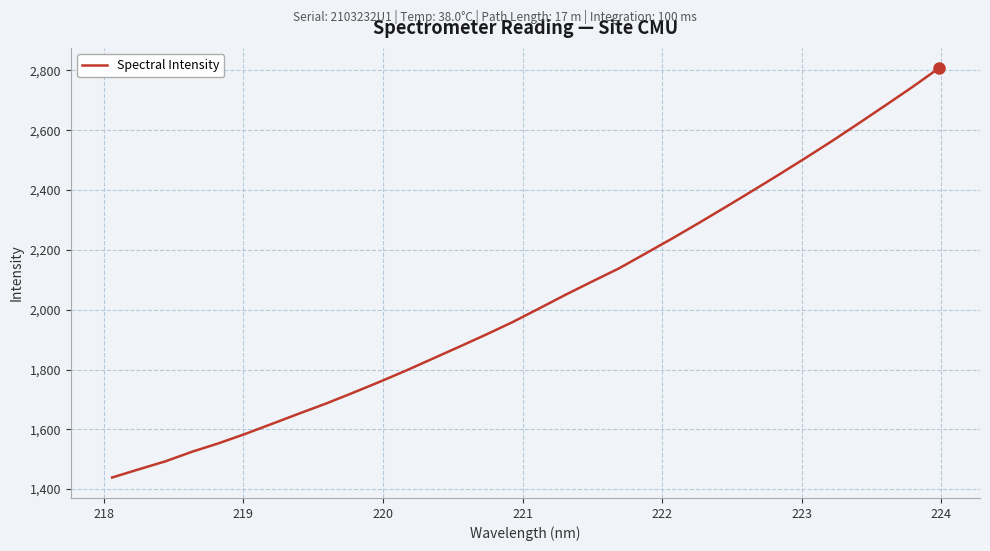

What is the greatest value displayed?

2807.1